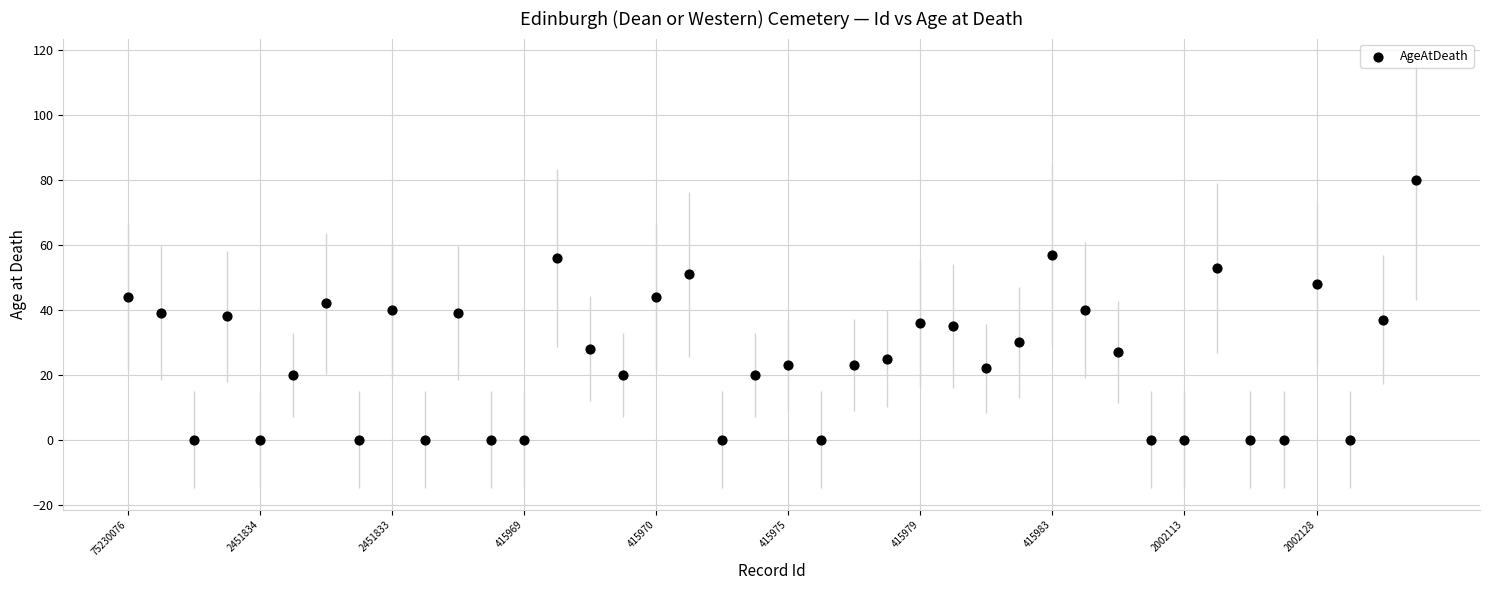

What is the range of Y values (max minus min)?

80